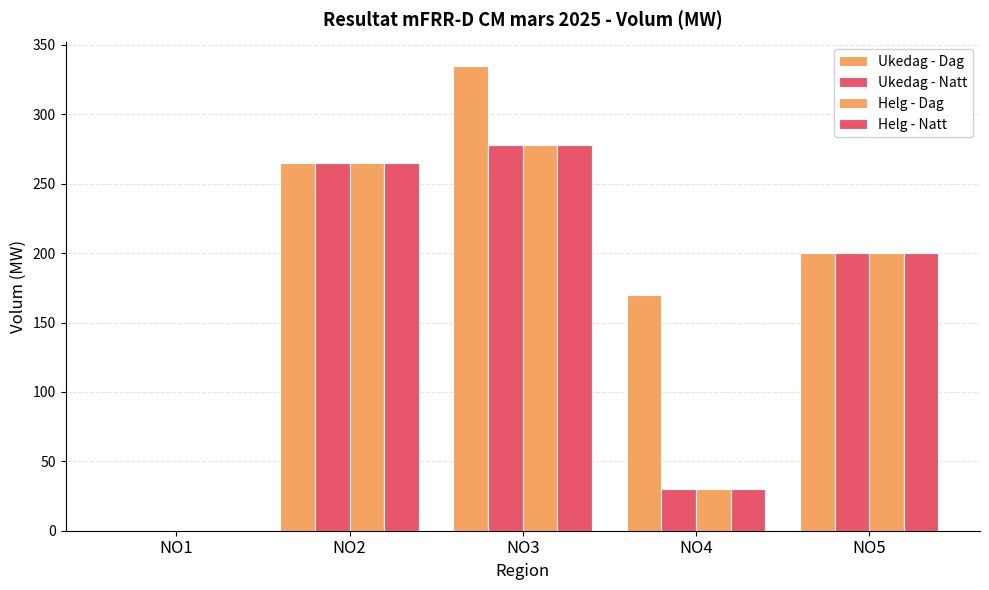

The value of Helg - Dag at NO4 is 42. True or false?

False